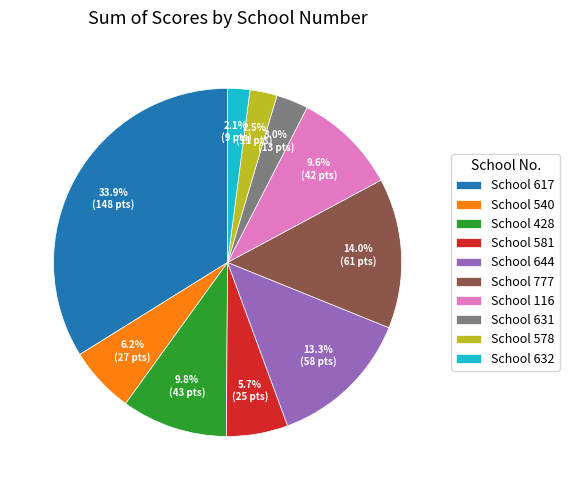

What is the largest slice in the pie chart?

School 617